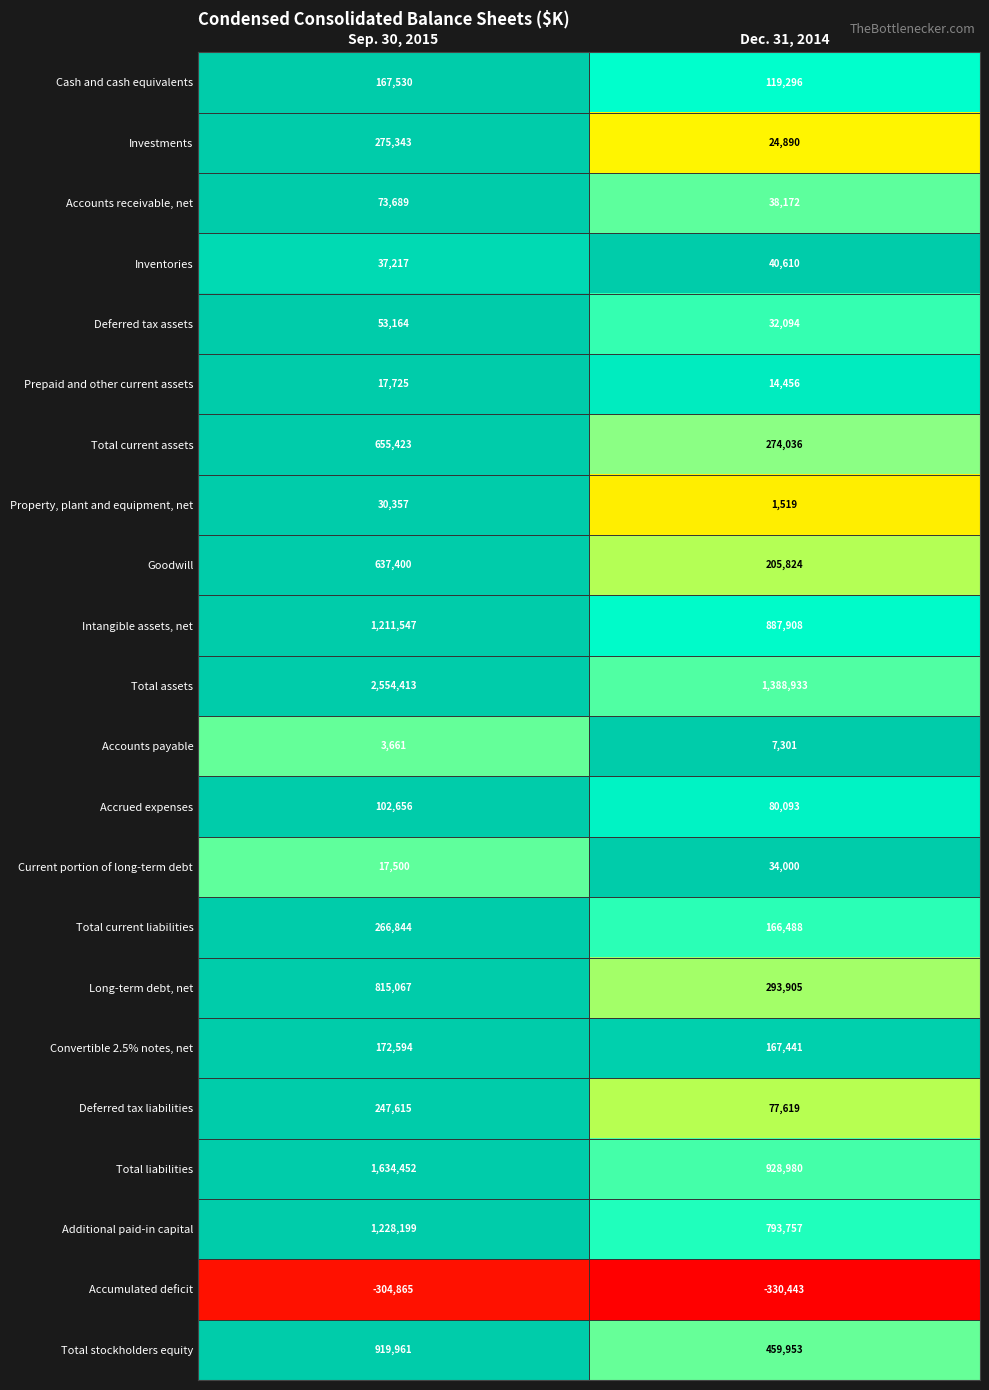

Read the Total stockholders equity value at Dec. 31, 2014, to the nearest 100.

460000